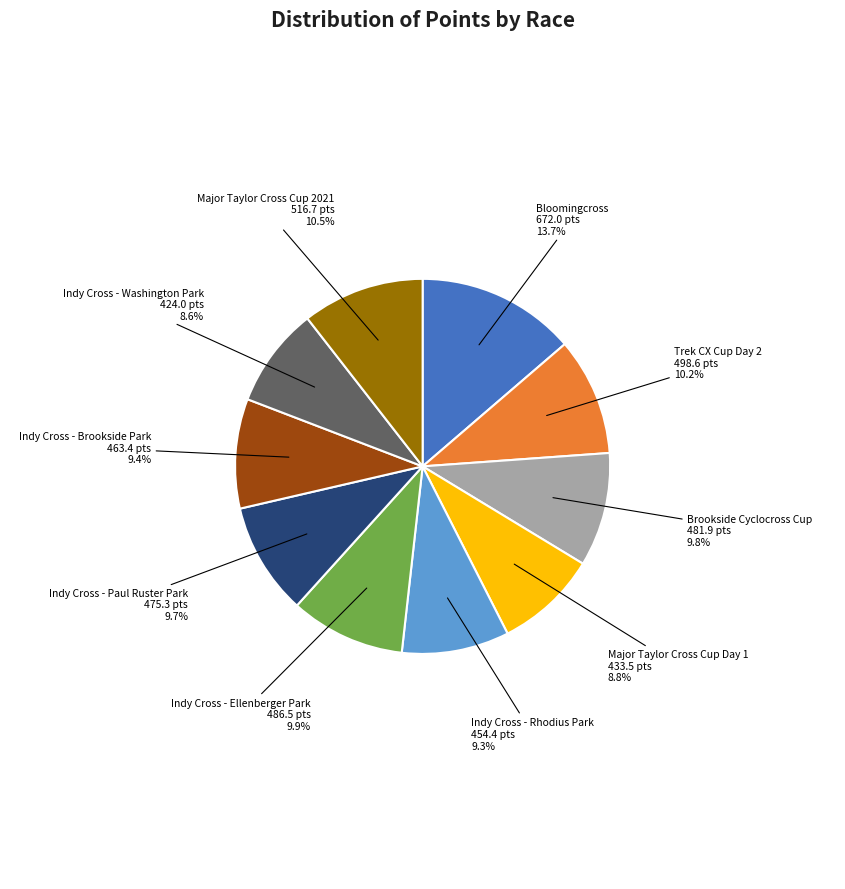

Which has a higher value, Bloomingcross or Indy Cross - Washington Park?

Bloomingcross